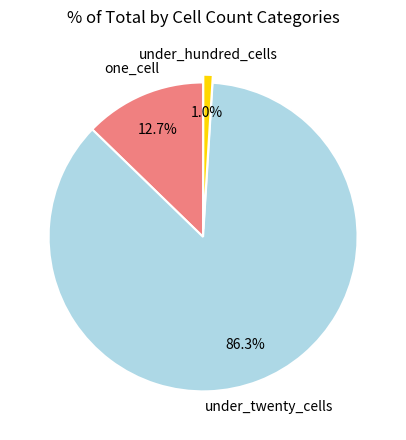

Is there a majority slice in this chart?

Yes